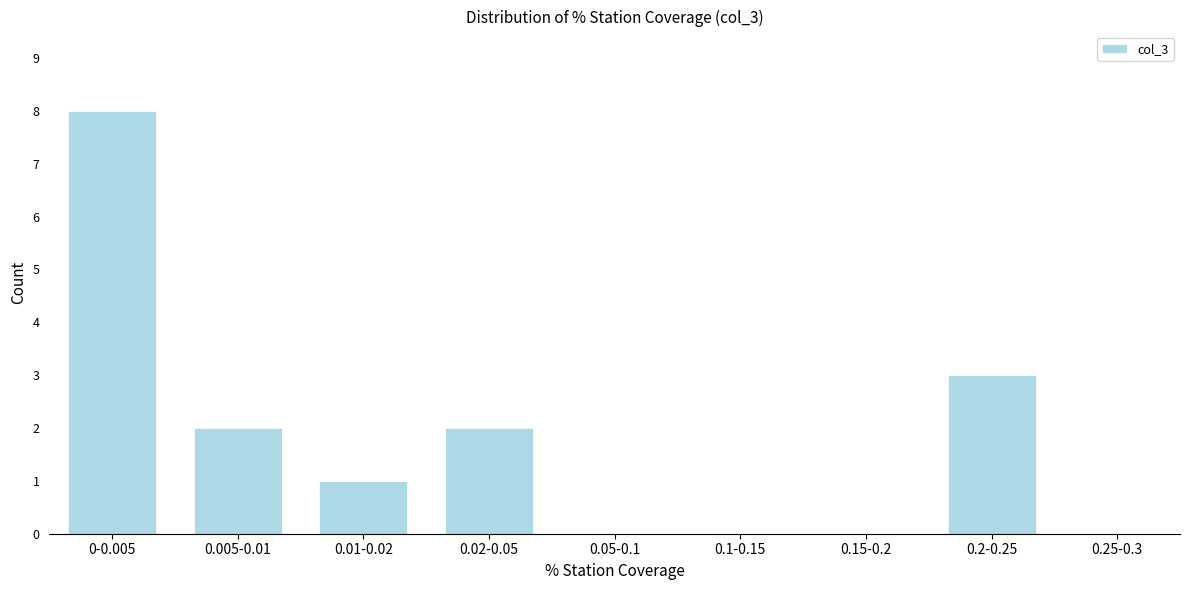

Reading left to right, transcribe all the data shown in this chart.

0-0.005=8	0.005-0.01=2	0.01-0.02=1	0.02-0.05=2	0.05-0.1=0	0.1-0.15=0	0.15-0.2=0	0.2-0.25=3	0.25-0.3=0